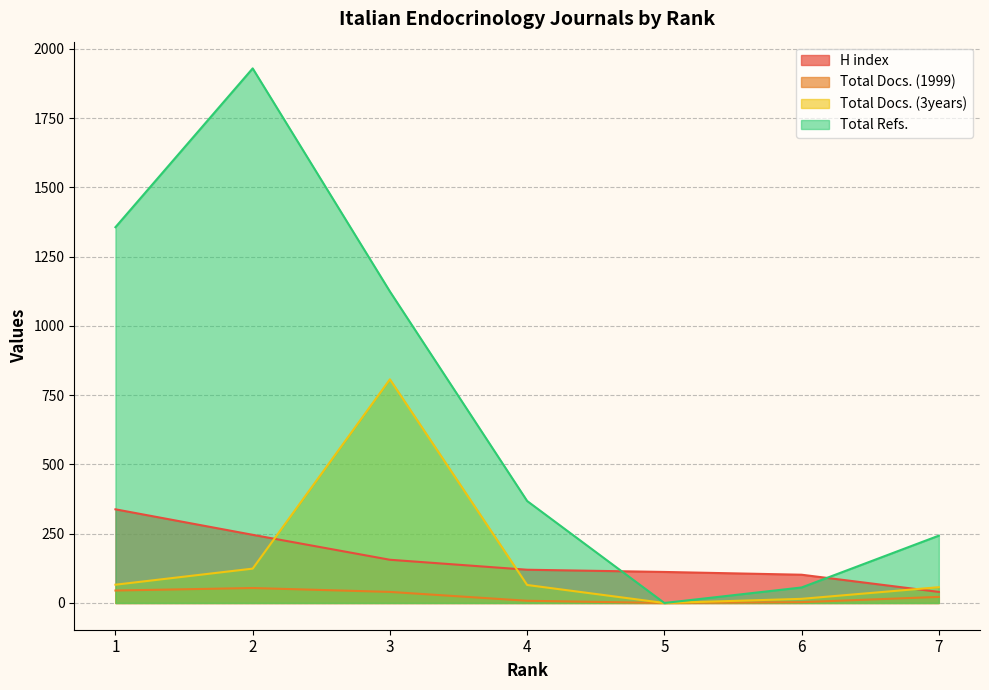

What is the difference between the Total Docs. (3years) values at 6 and 1?

51